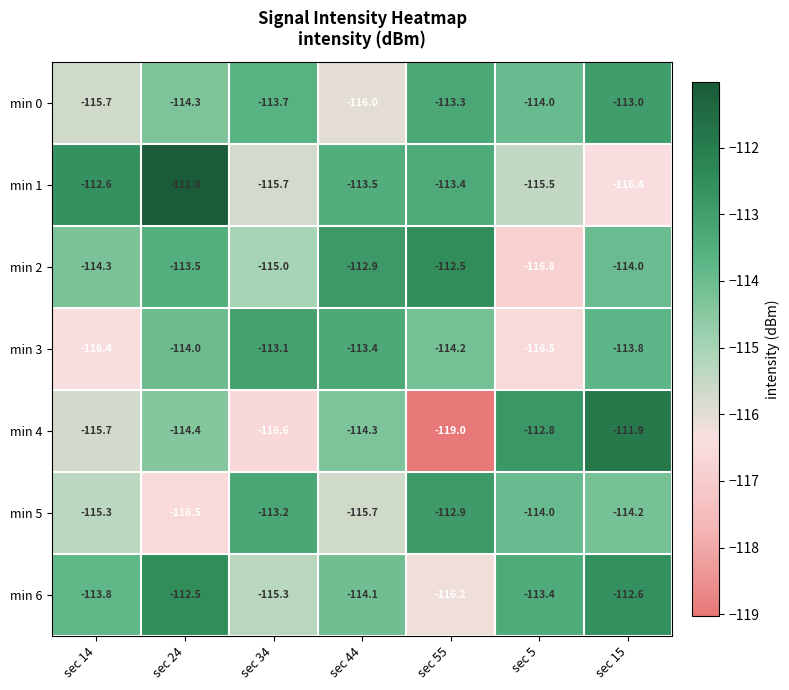

At sec 55, list the series in order from smallest to largest.

min 4, min 6, min 3, min 1, min 0, min 5, min 2